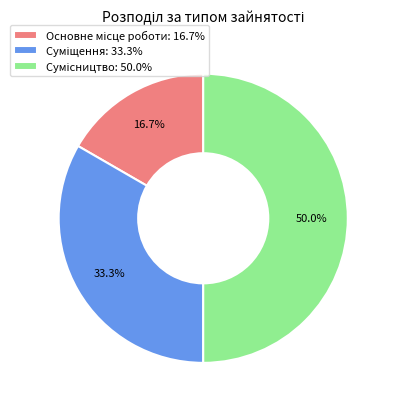

How many segments does this pie chart have?

3